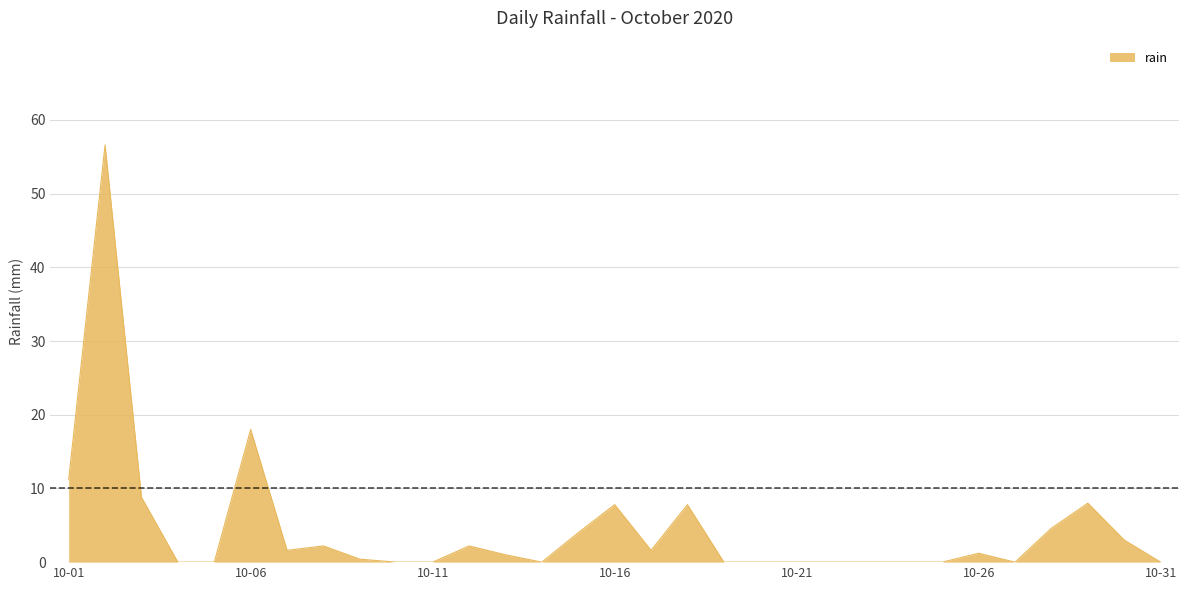

What is the difference between the maximum and minimum values?

56.6